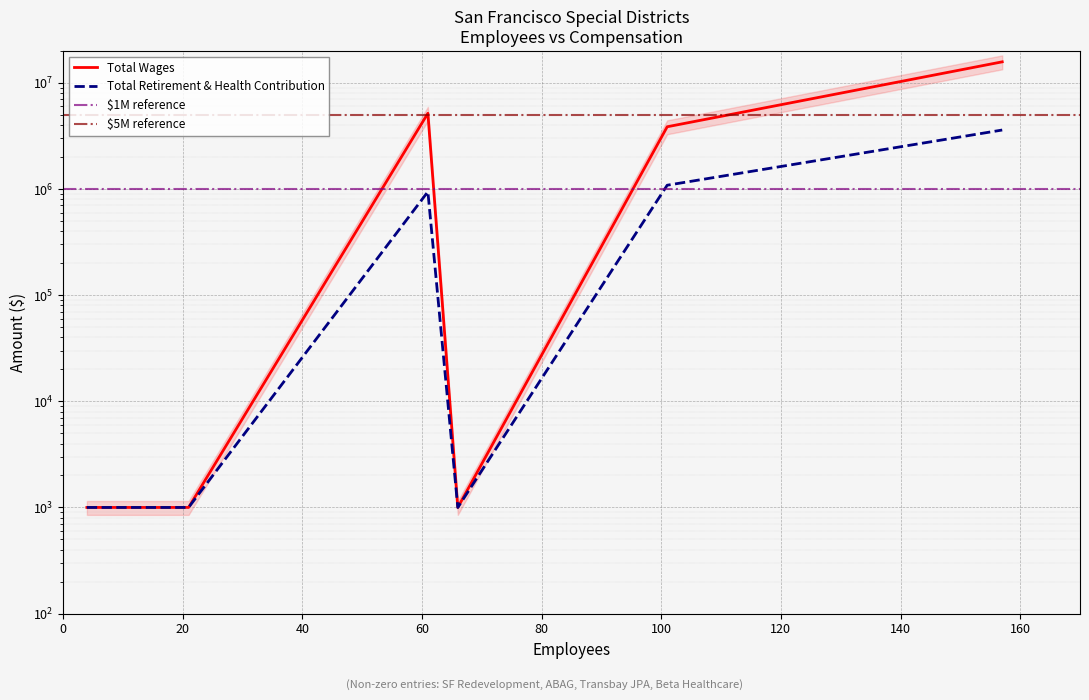

What is the sum of the Total Retirement & Health Contribution values at 101 and 157?

4674072